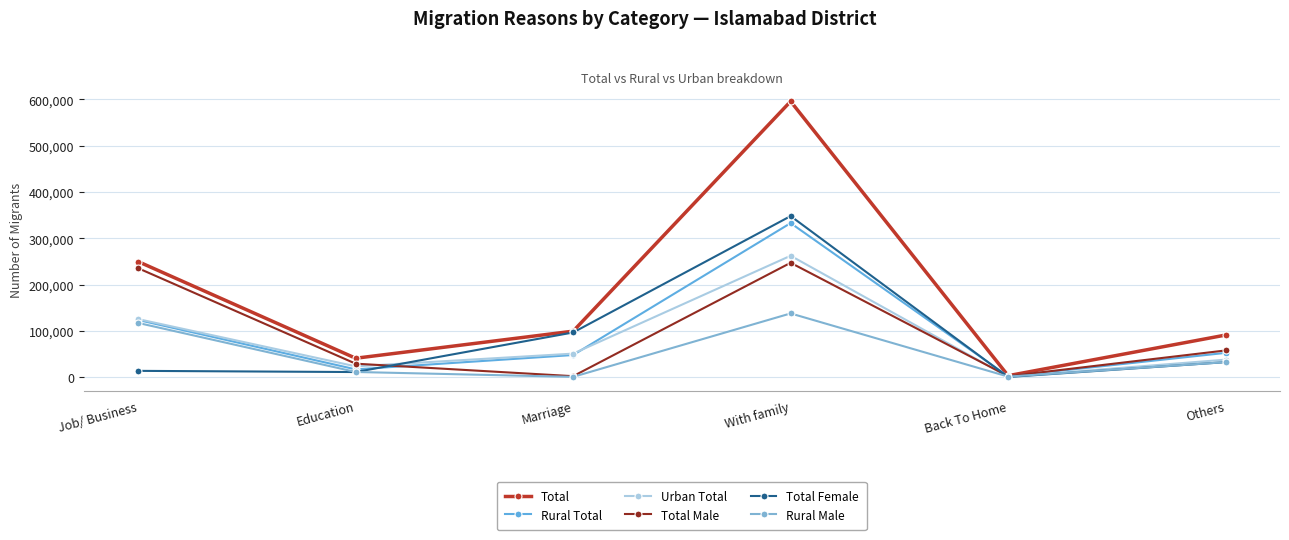

The value of Rural Male at Others is 33058. True or false?

True